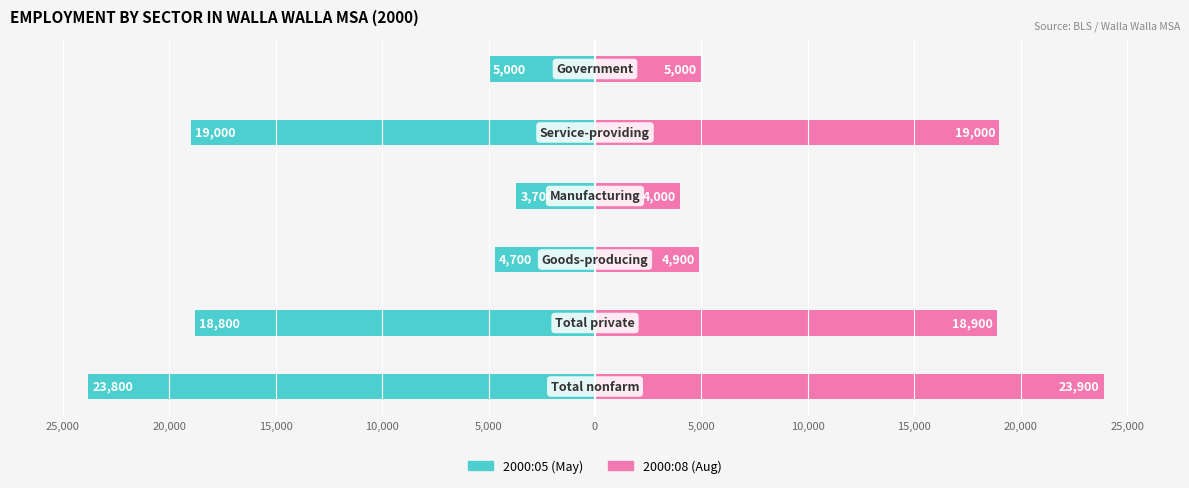

The 2000:05 (May) series shows -1813 at 25,000. True or false?

False